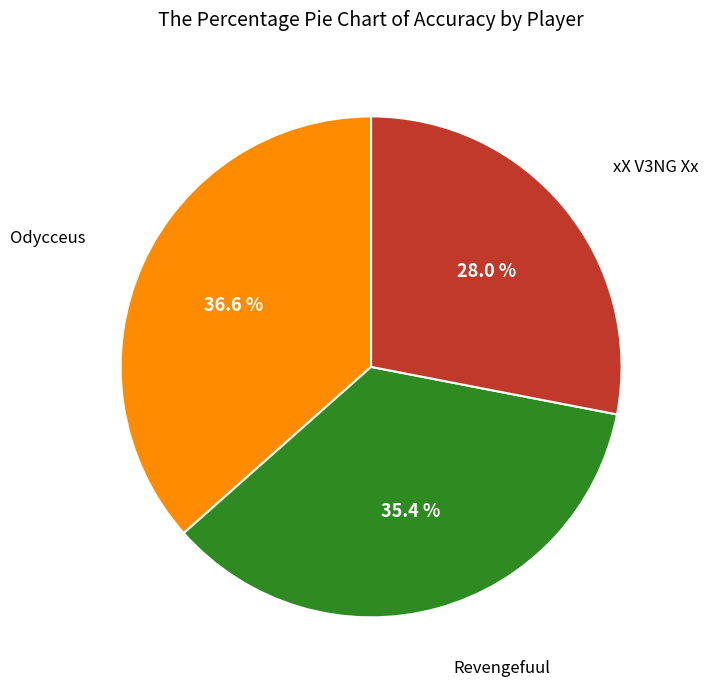

Is there any slice that represents more than half of the pie?

No